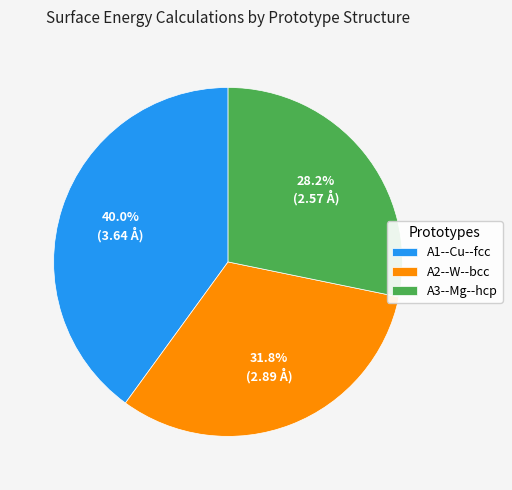

What portion of the pie excludes A2--W--bcc?

68.2%